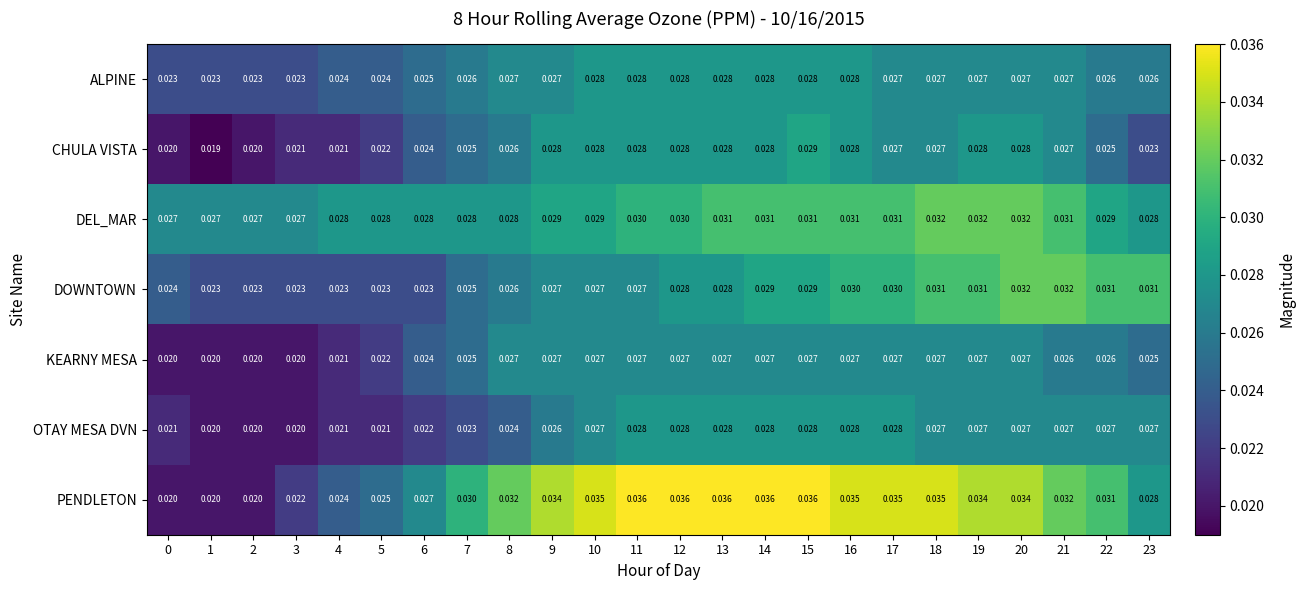

Which series changed the most between 18 and 21?

PENDLETON